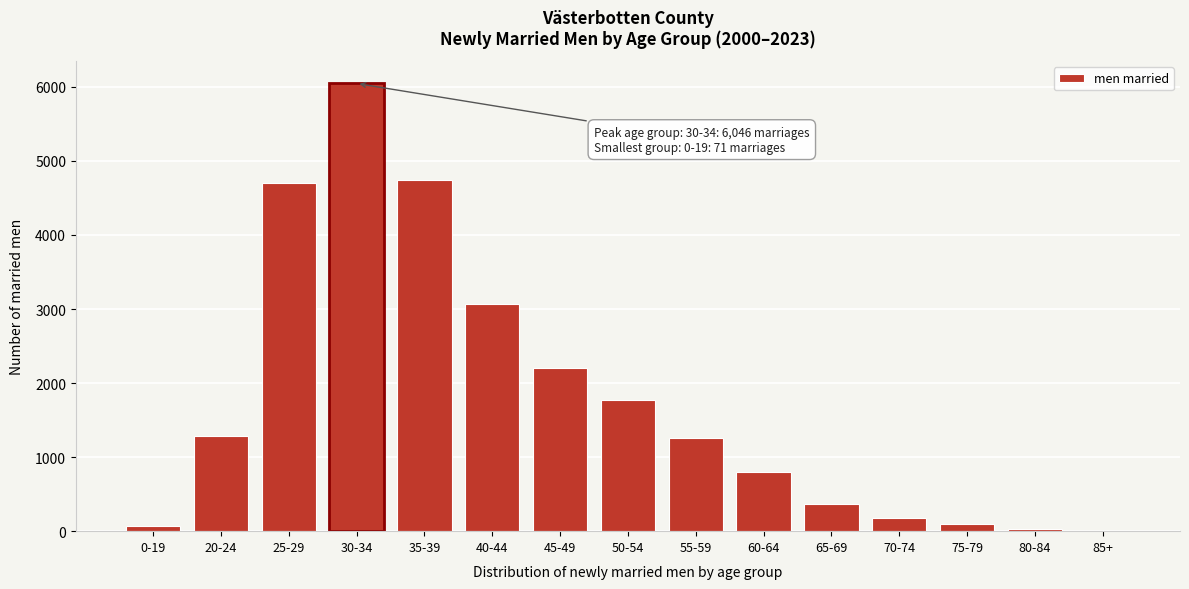

What is the sum of all values?

26617